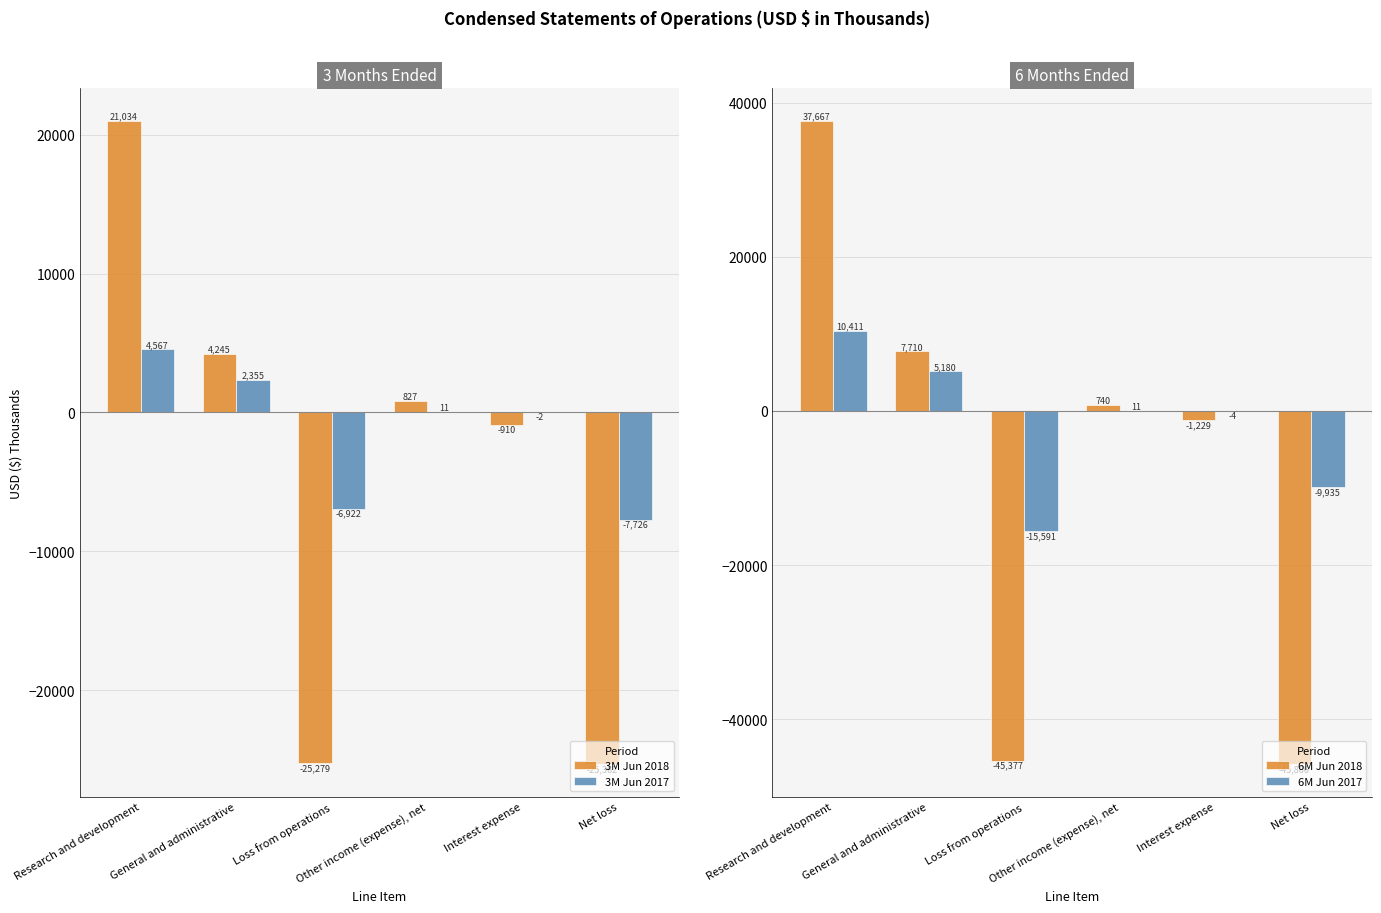

What are all the series names shown in the legend?

3M Jun 2018, 3M Jun 2017, 6M Jun 2018, 6M Jun 2017